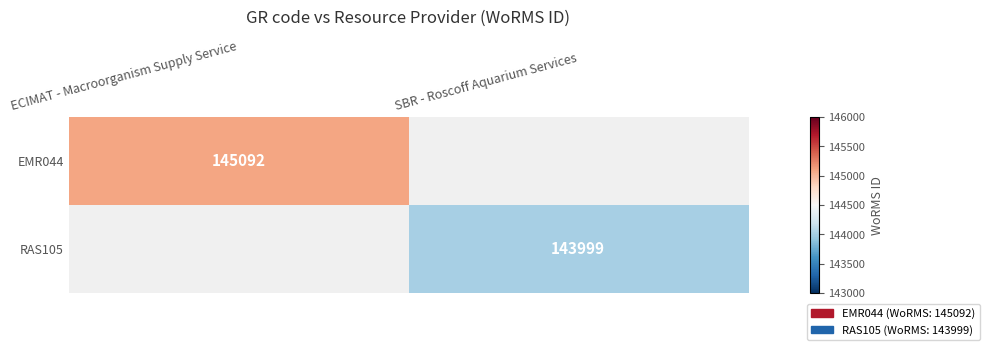

What is the smallest value displayed?

143999.0